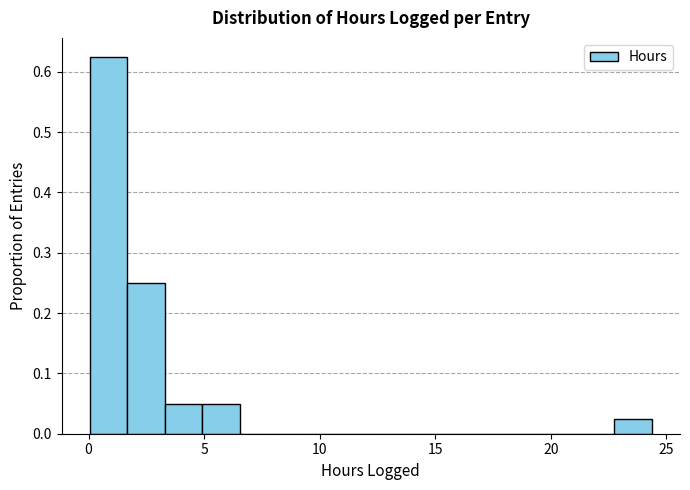

Read against the x-axis, roughly where is the centre of the tallest bar?

1.0